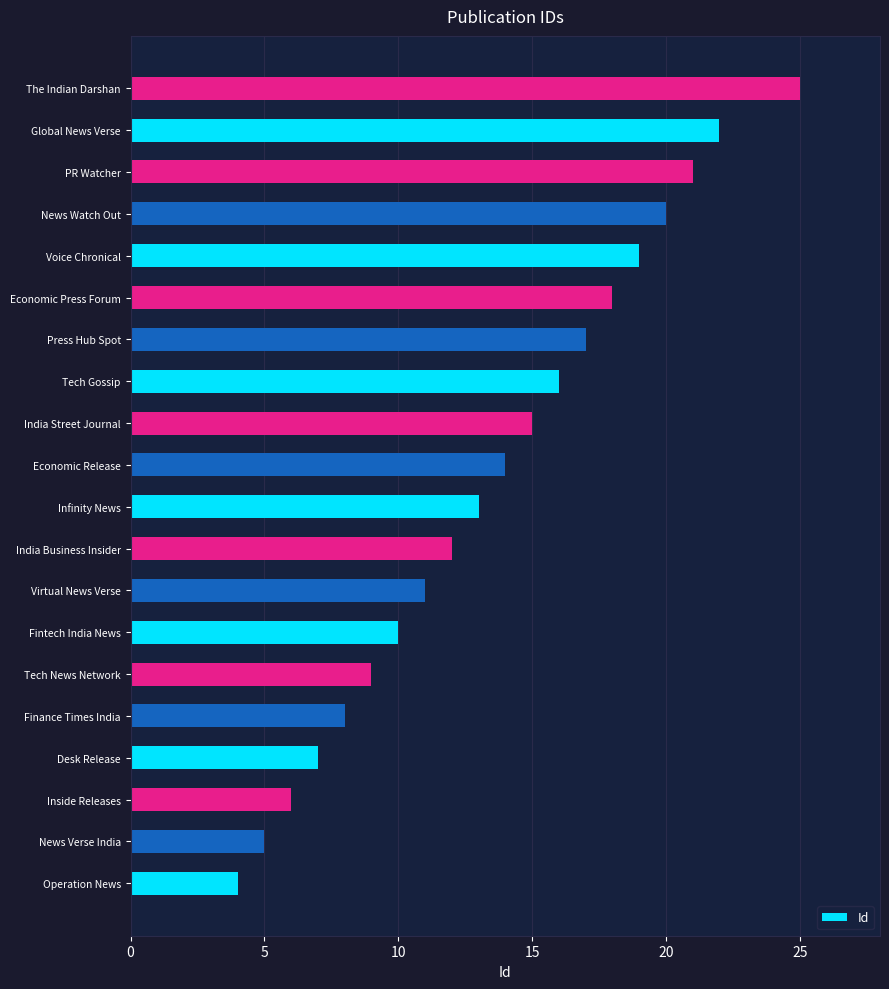

Reading top to bottom, extract all data points from this chart.

The Indian Darshan=25	Global News Verse=22	PR Watcher=21	News Watch Out=20	Voice Chronical=19	Economic Press Forum=18	Press Hub Spot=17	Tech Gossip=16	India Street Journal=15	Economic Release=14	Infinity News=13	India Business Insider=12	Virtual News Verse=11	Fintech India News=10	Tech News Network=9	Finance Times India=8	Desk Release=7	Inside Releases=6	News Verse India=5	Operation News=4